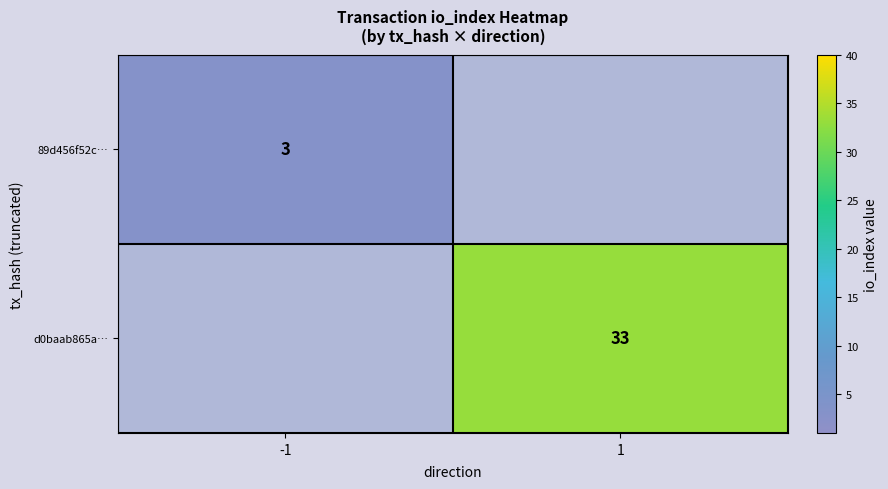

True or false: d0baab865a… has a value of 45 at 1.

False